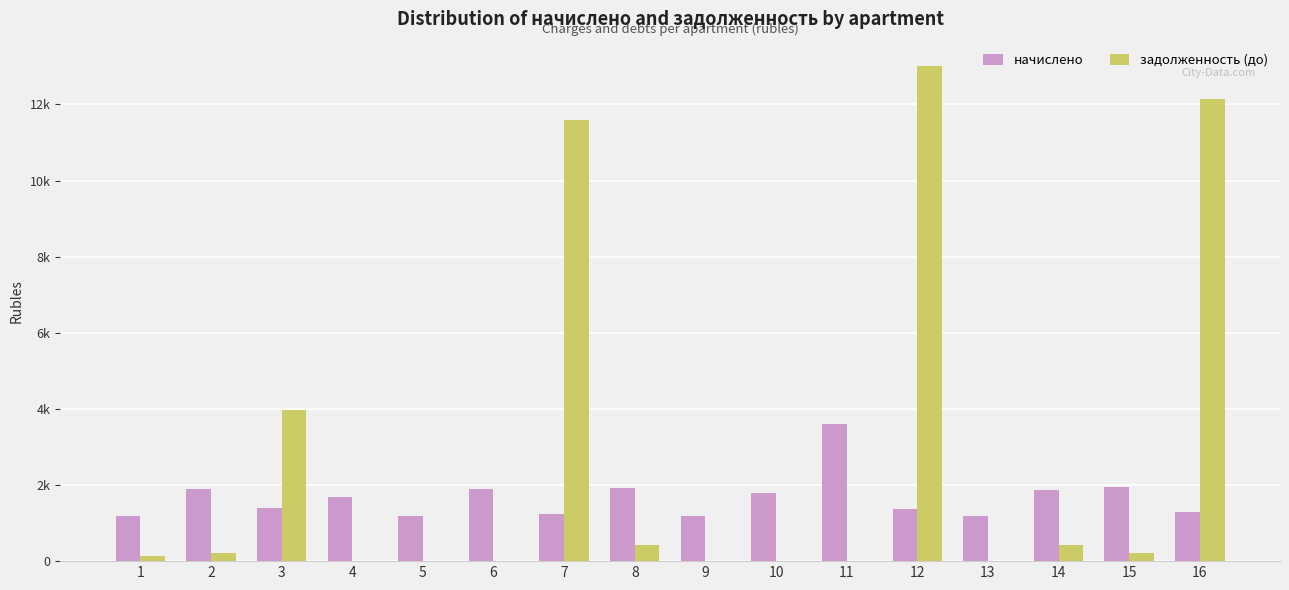

Reading right to left, what are all the values shown in this chart?

начислено: 16=1283.1	15=1946.2	14=1860.3	13=1197.3	12=1373.8	11=3596.6	10=1803.1	9=1187.7	8=1922.3	7=1225.9	6=1888.9	5=1197.3	4=1683.8	3=1388.1	2=1888.9	1=1197.3
задолженность (до): 16=12140.2	15=216.2	14=429.8	13=0.0	12=12997.7	11=0.0	10=0.0	9=0.0	8=427.4	7=11598.6	6=0.0	5=0.0	4=0.0	3=3962.7	2=209.9	1=133.0